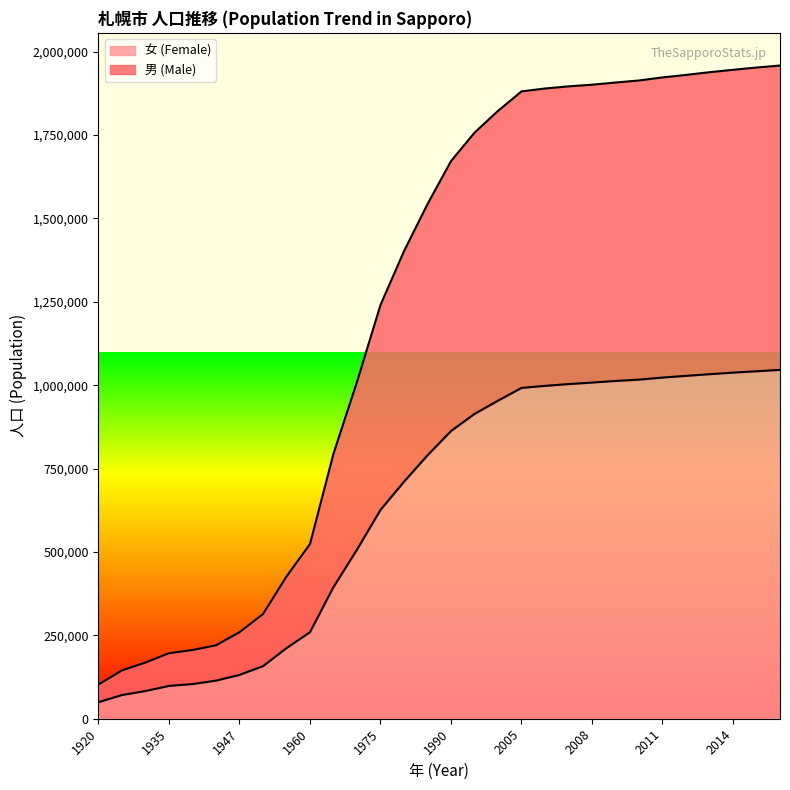

True or false: 女 (Female) and 男 (Male) cross at least once.

False